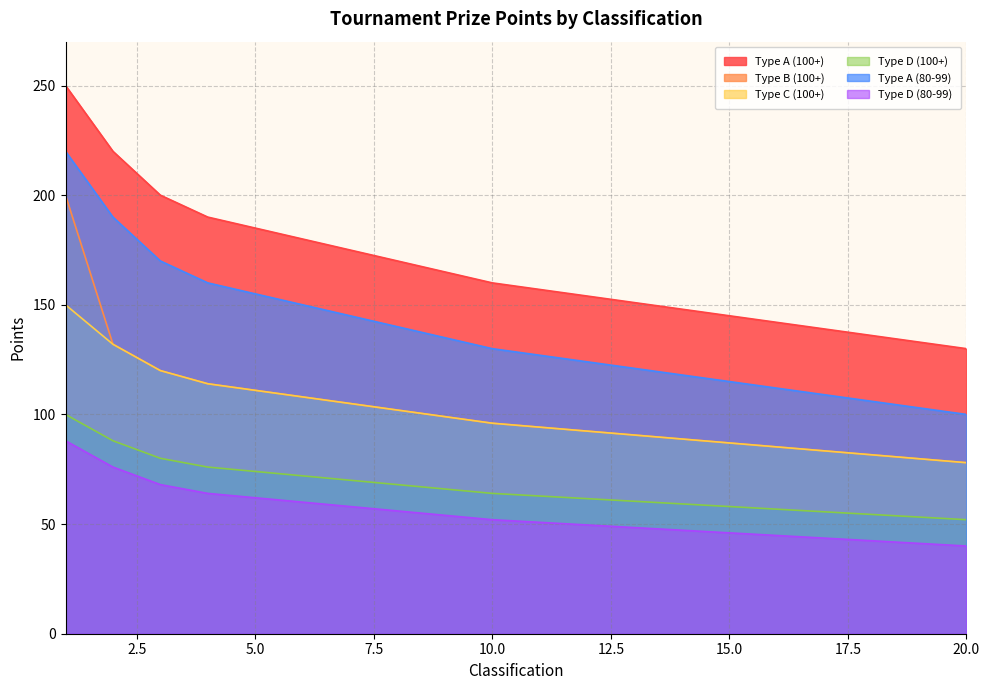

What value does the Type D (100+) series have at 4?

76.0